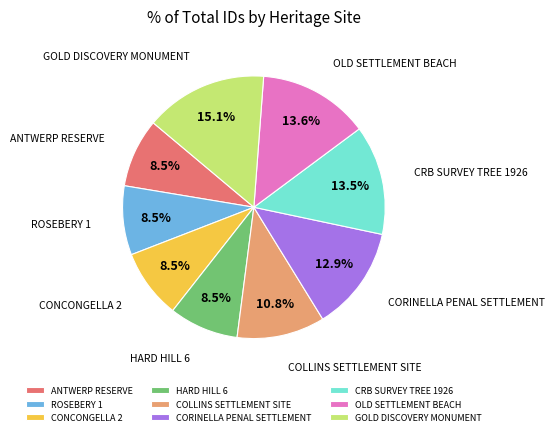

Which has a higher value, CORINELLA PENAL SETTLEMENT or ANTWERP RESERVE?

CORINELLA PENAL SETTLEMENT